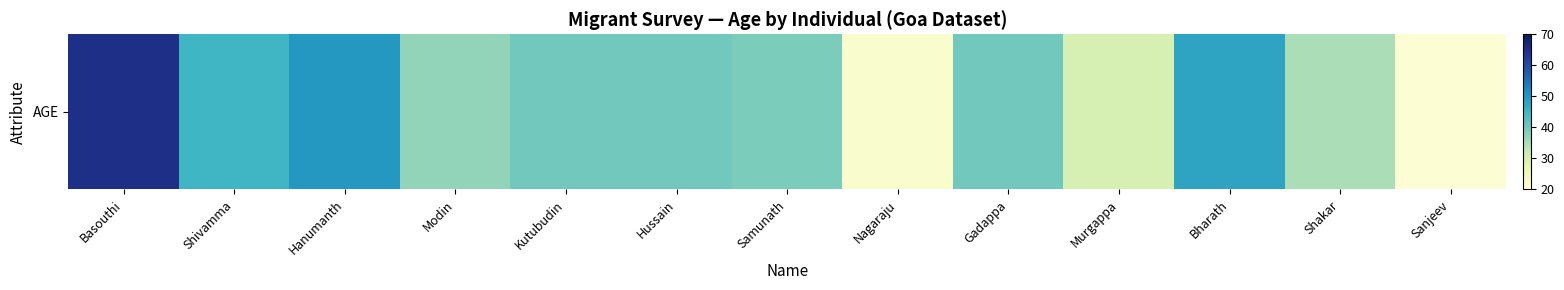

What is the difference between the second highest and minimum values?

29